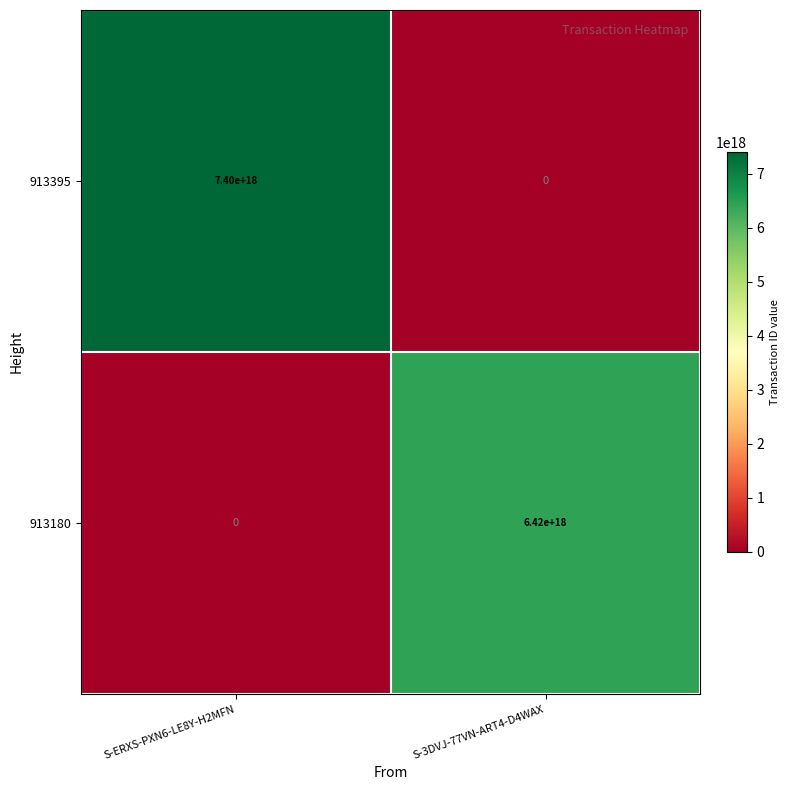

At which category does the chart reach its peak across all series?

S-ERXS-PXN6-LE8Y-H2MFN